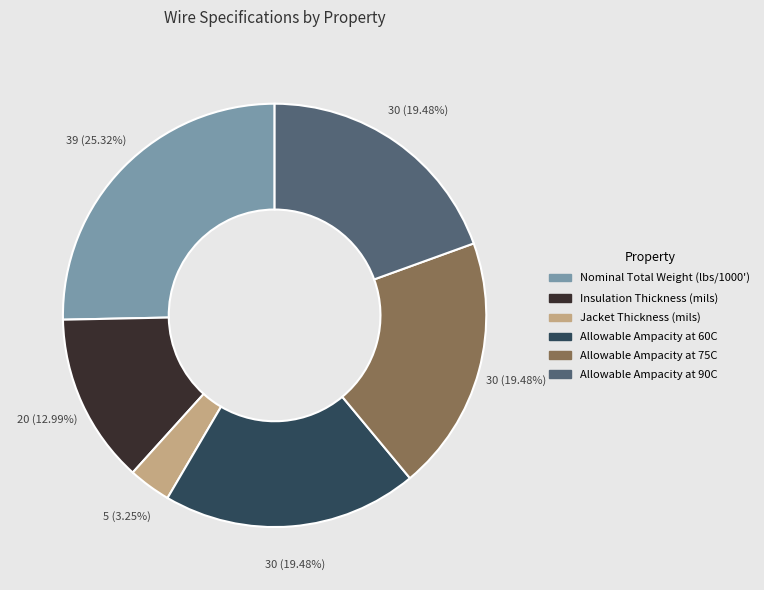

Approximately how many times larger is the value at Allowable Ampacity at 75C compared to Allowable Ampacity at 60C?

1.0